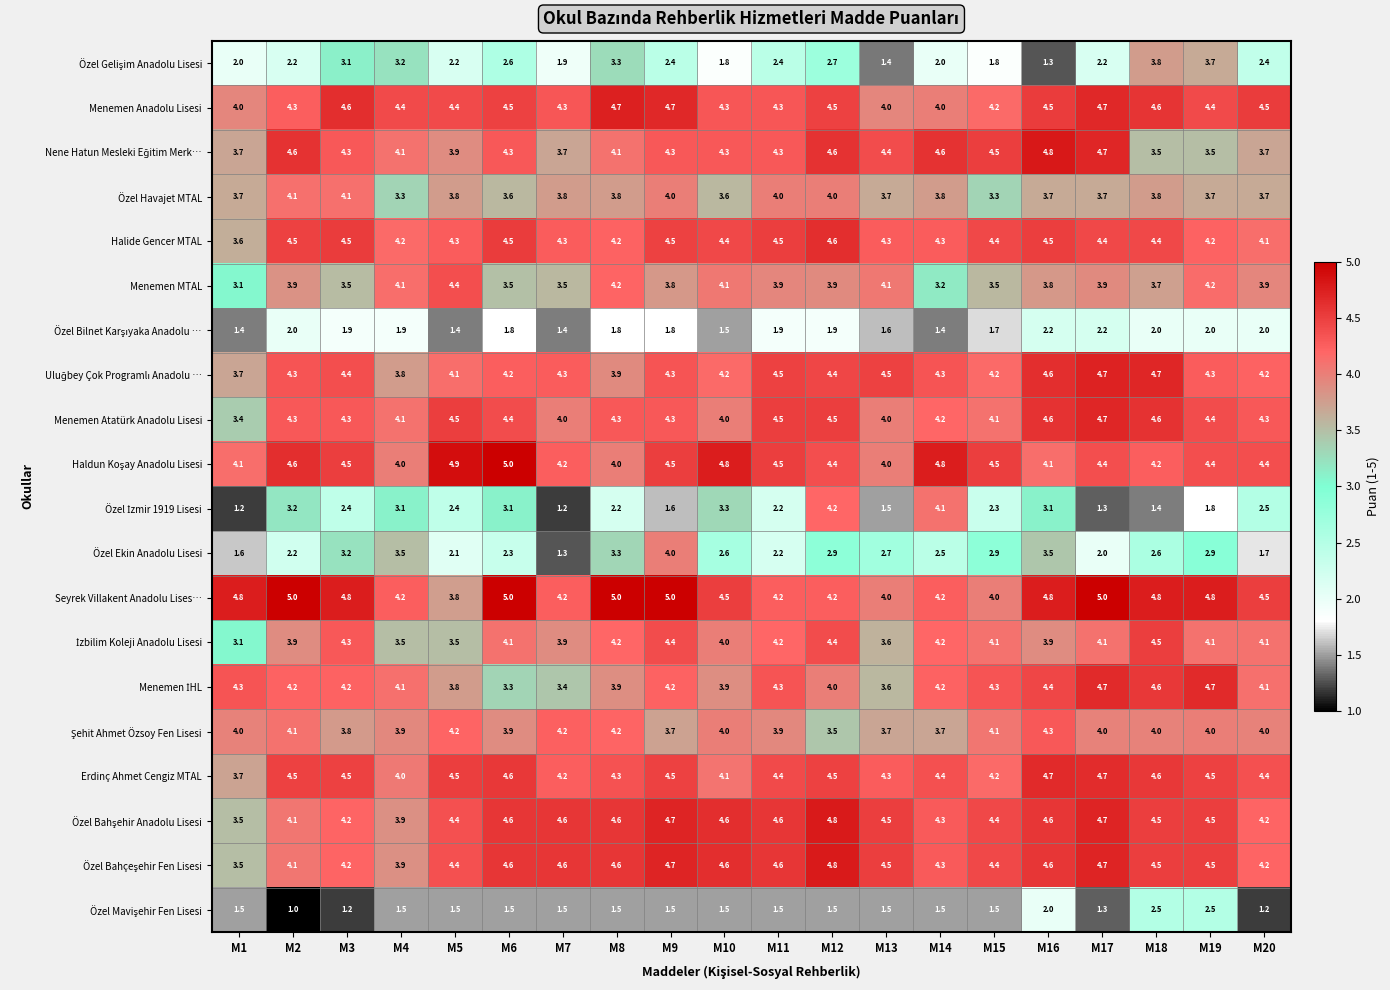

What is the maximum value shown in the chart?

5.0